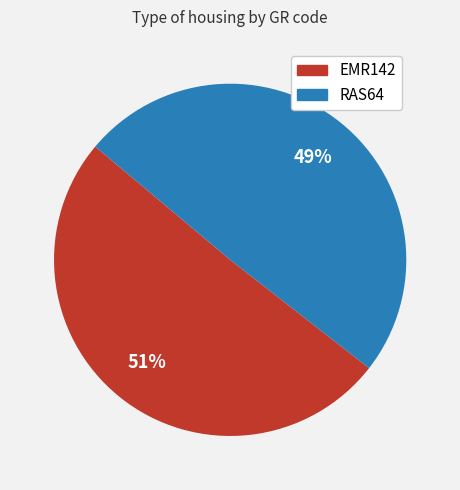

Approximately how many times larger is the value at EMR142 compared to RAS64?

1.0